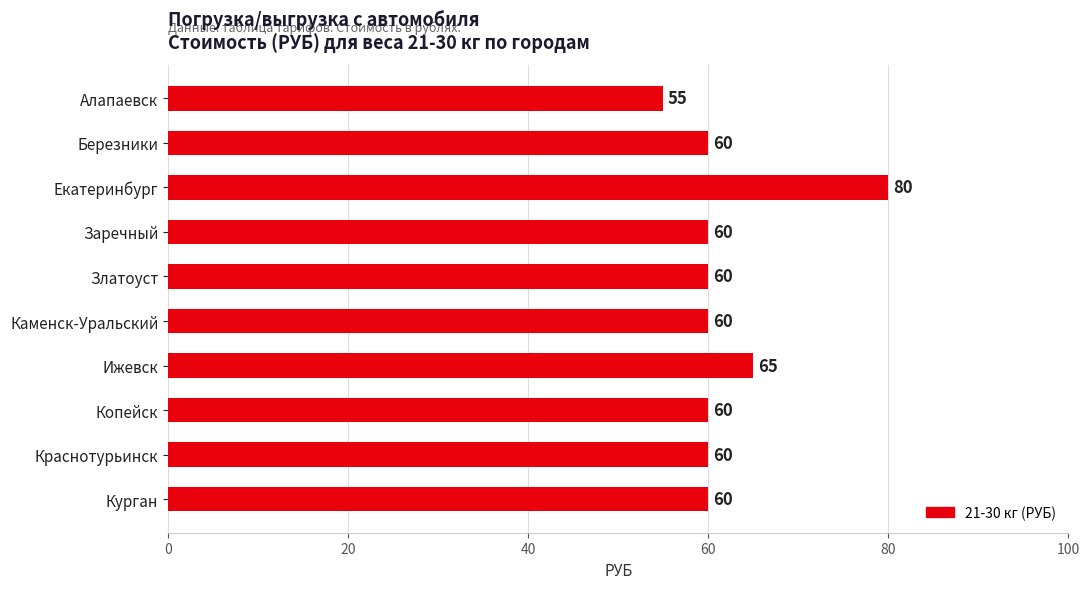

What is the sum of the values at Заречный and Краснотурьинск?

120